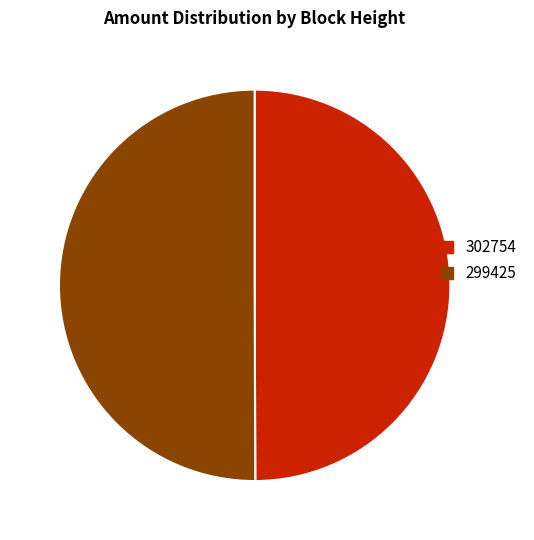

Approximately how many times larger is the value at 299425 compared to 302754?

1.0